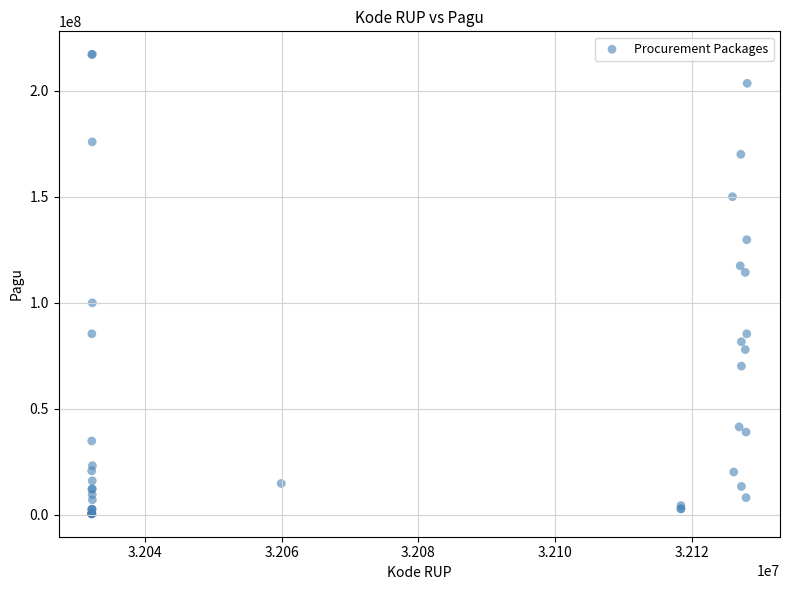

What Y value in the scatter plot is closest to 108830000?

114296000